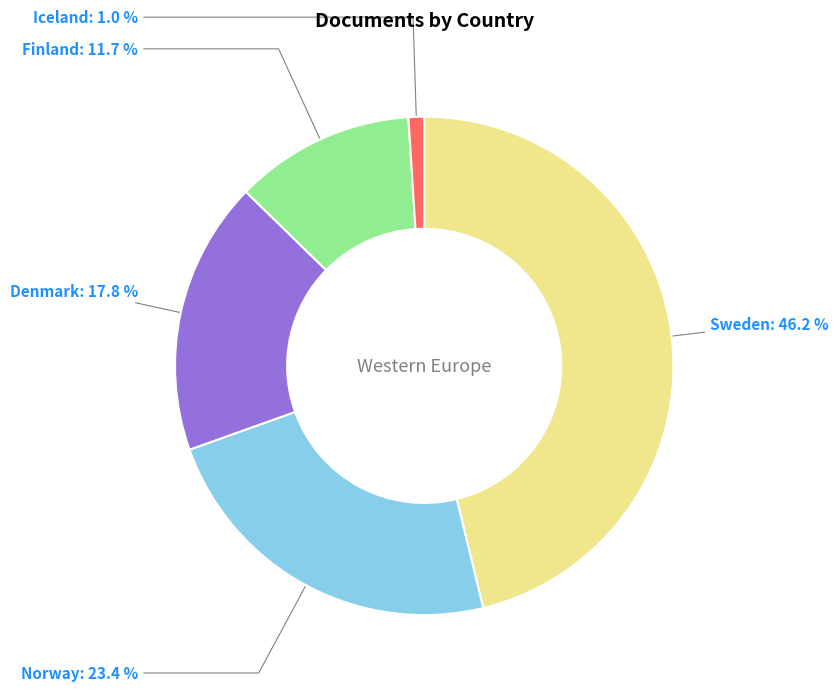

To the nearest percent, what is the difference between the Denmark and Iceland slice percentages?

17%